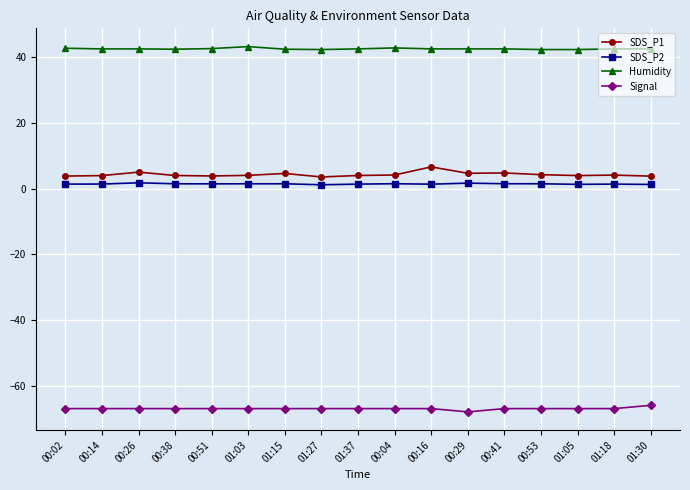

How many lines are shown in the chart?

4